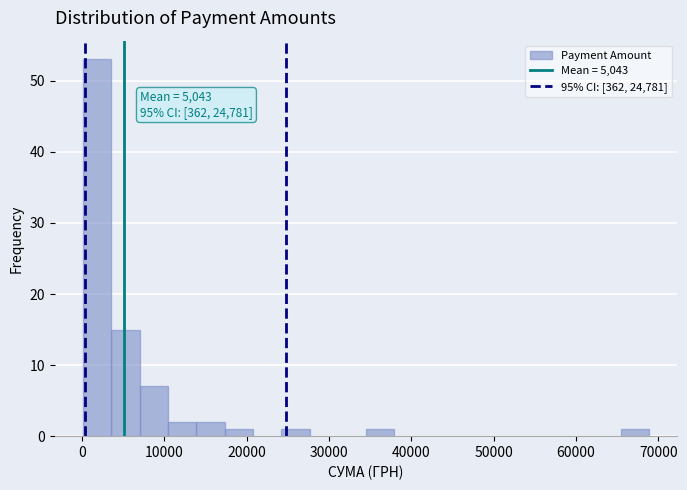

Around what value on the x-axis is the tallest bar? Give the approximate position of its centre, as read against the axis.

2000